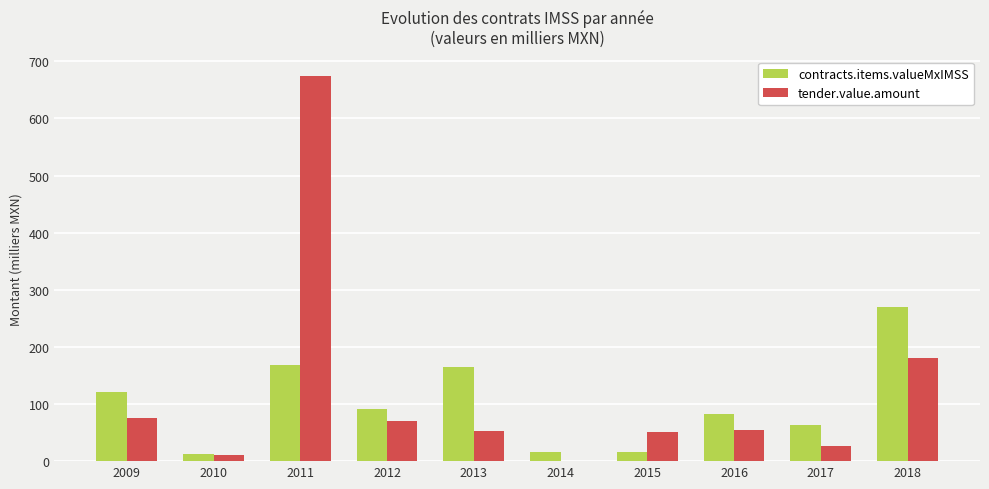

Where does the contracts.items.valueMxIMSS series first go above 90?

2009